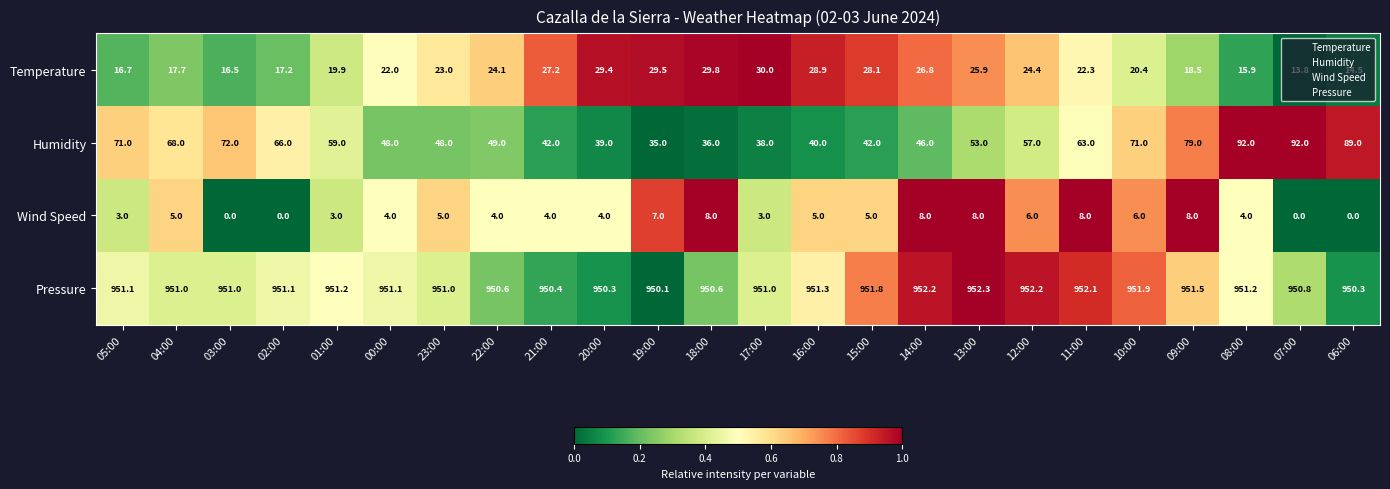

Which series has the widest spread of values?

Humidity